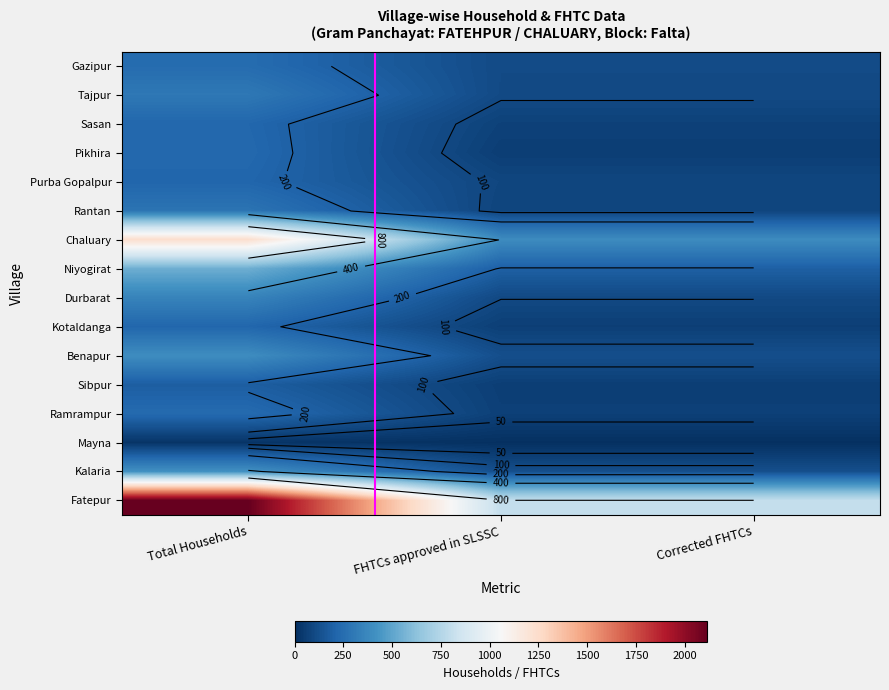

Rank the series by their maximum value, from lowest to highest.

Mayna, Sasan, Rantan, Benapur, Pikhira, Durbarat, Ramrampur, Tajpur, Purba Gopalpur, Gazipur, Kotaldanga, Sibpur, Kalaria, Chaluary, Niyogirat, Fatepur